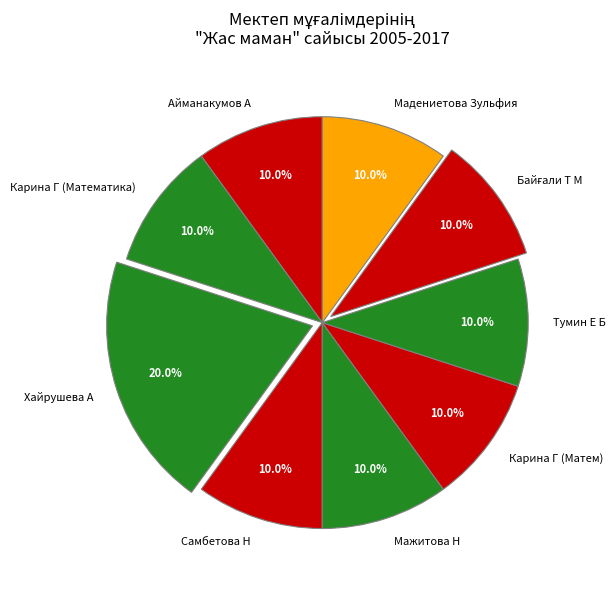

What is the total percentage of Мажитова Н and Карина Г (Матем)?

20.0%